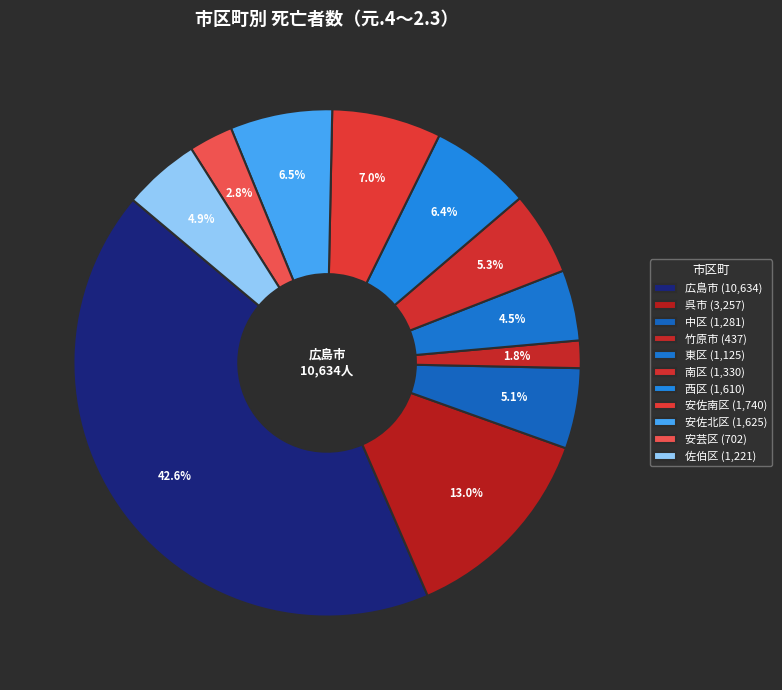

How many slices are in this pie chart?

11